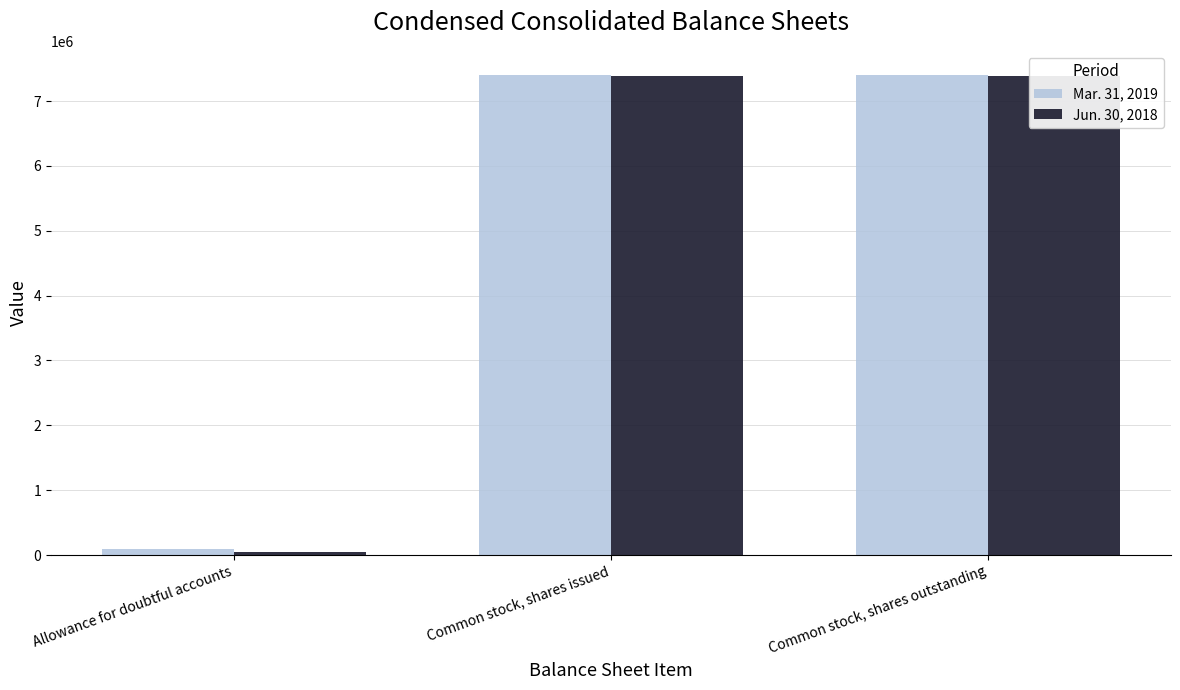

True or false: Mar. 31, 2019 has a value of 94793 at Allowance for doubtful accounts.

True